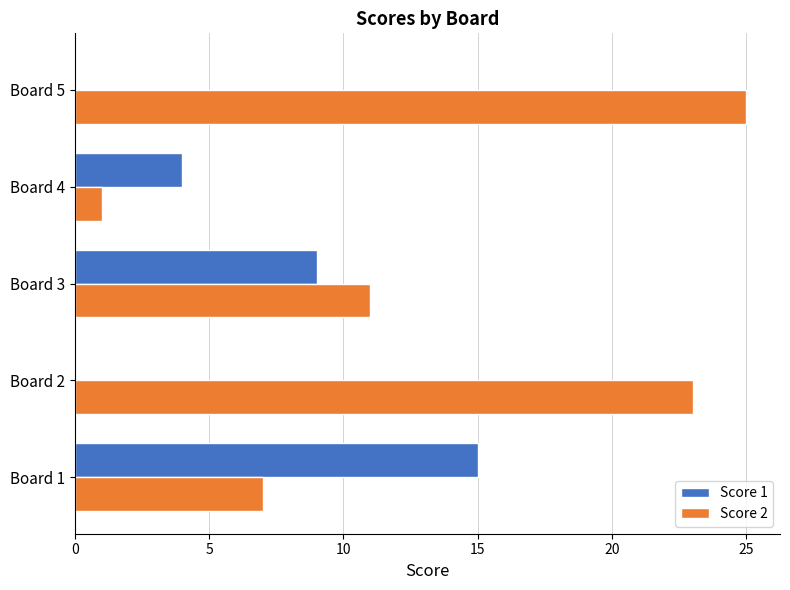

Where is Score 2 nearest to the value 13?

Board 3